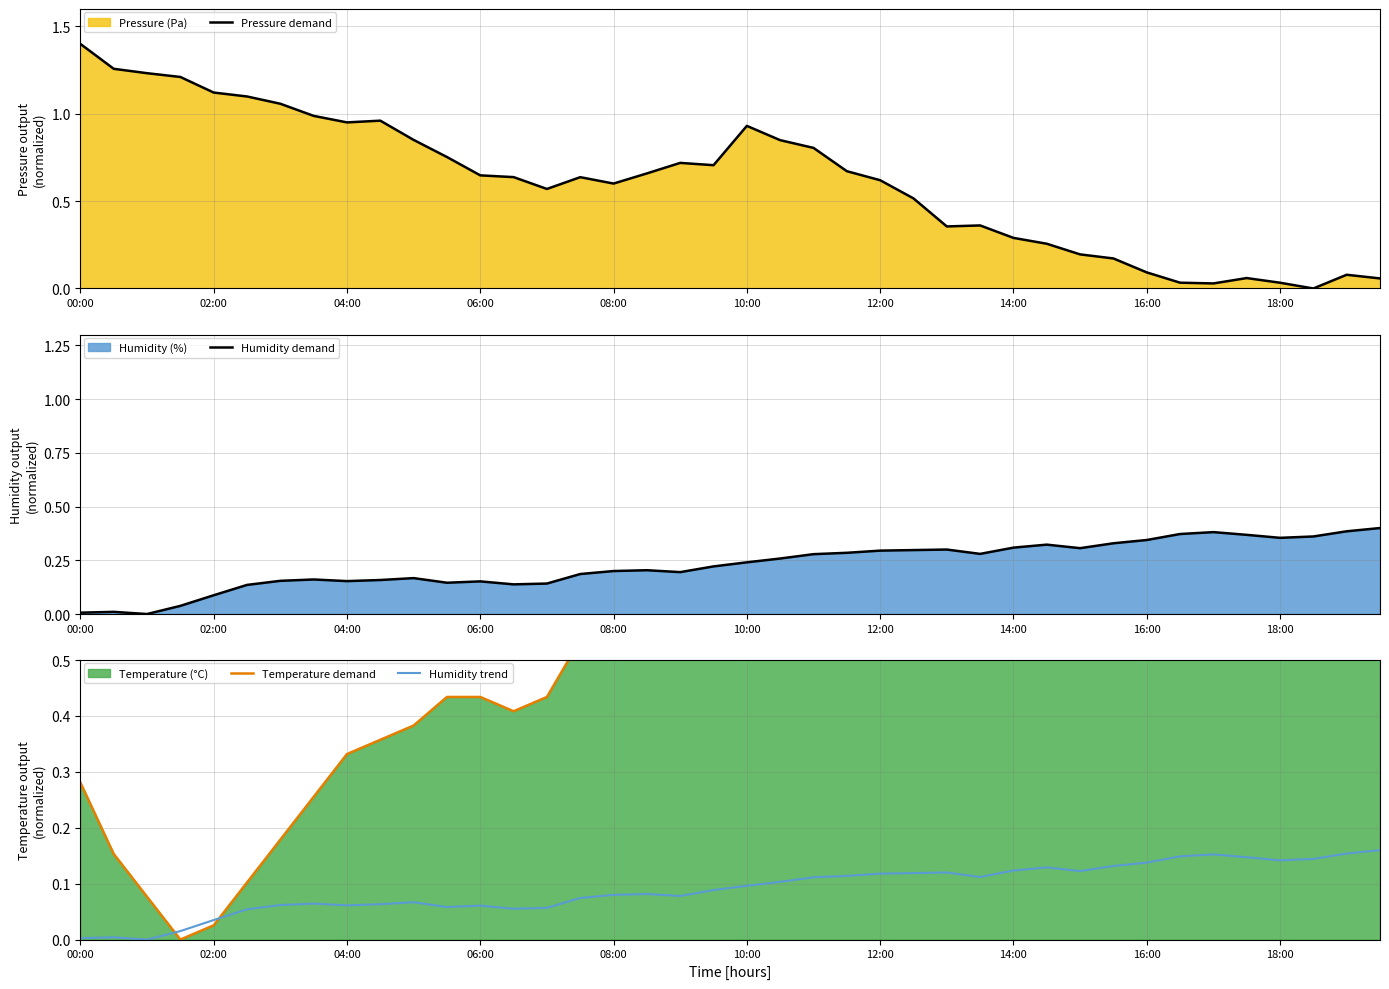

The value of Humidity demand at 12:00 is 0.3. True or false?

True